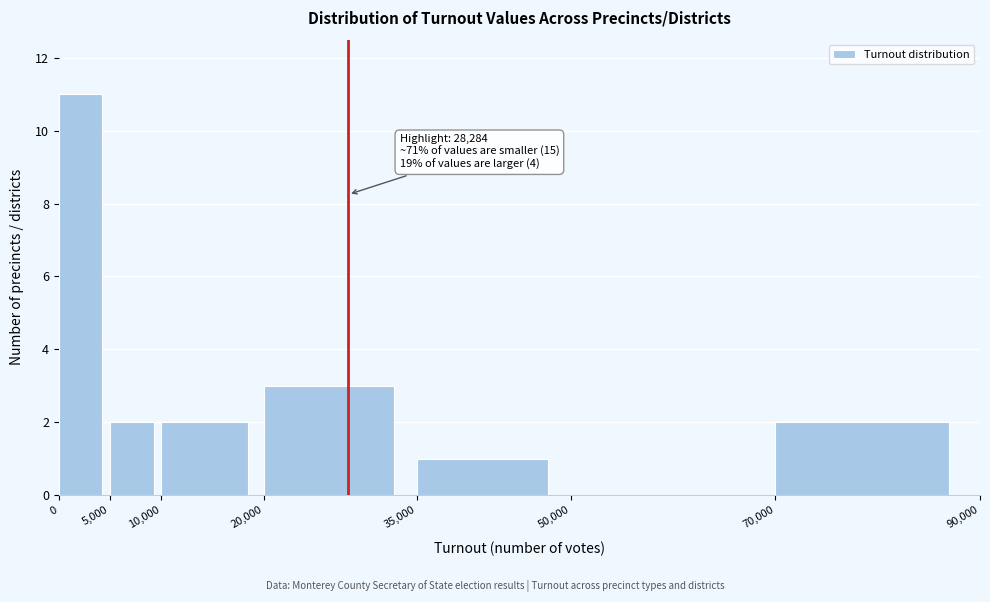

Which range on the x-axis has the tallest bar?

0 to 5,000